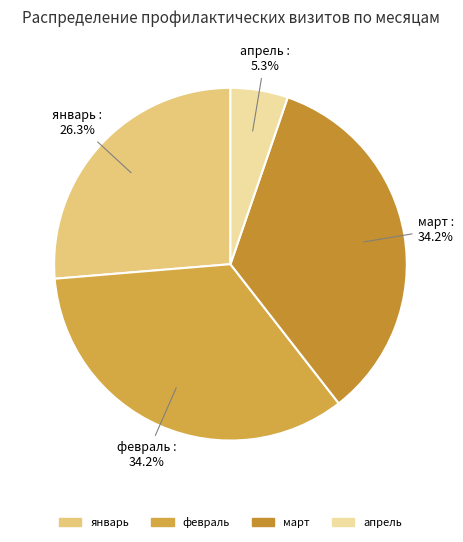

To the nearest percent, what is the difference between the largest and smallest slice percentages?

29%